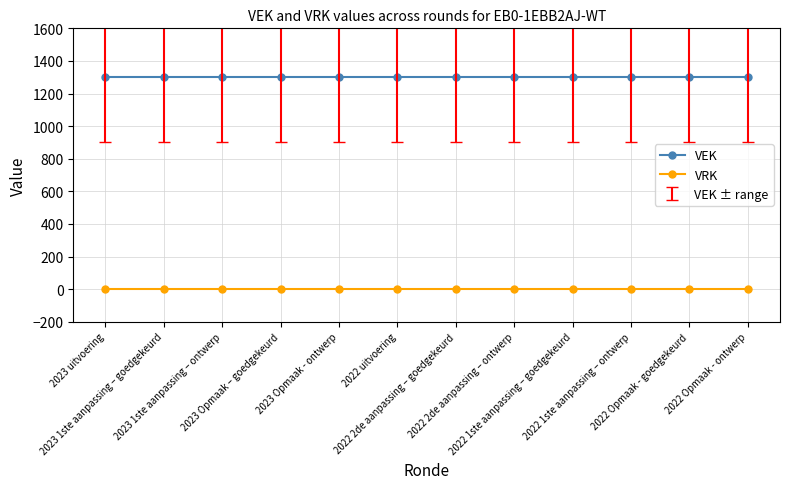

True or false: VRK and VEK cross at least once.

False